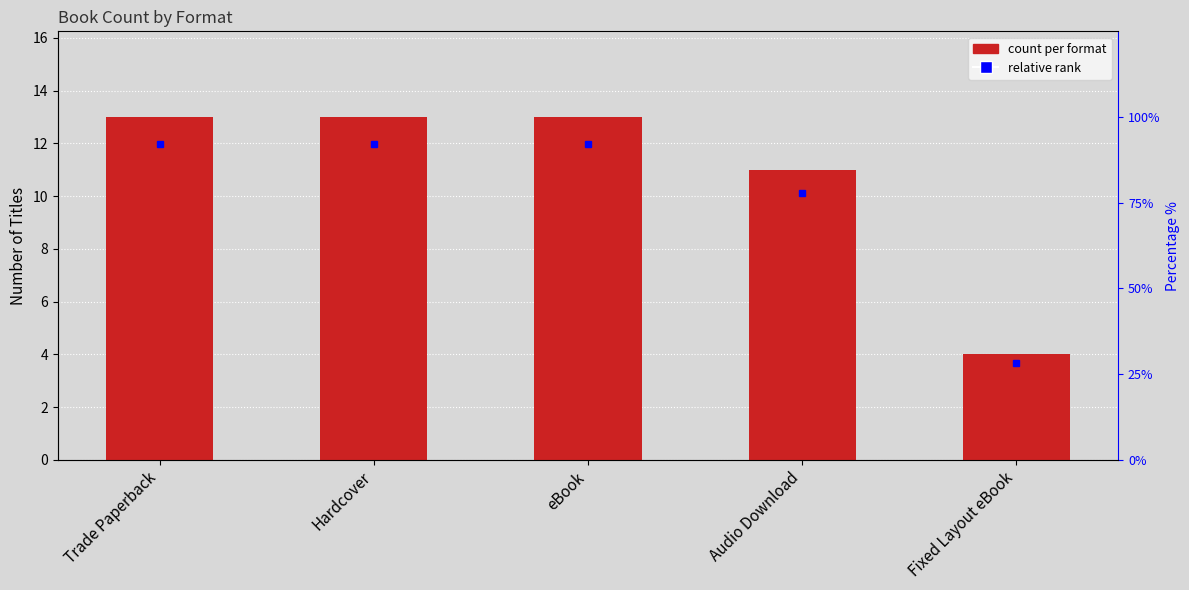

Rank the categories by value from highest to lowest.

Trade Paperback, Hardcover, eBook, Audio Download, Fixed Layout eBook